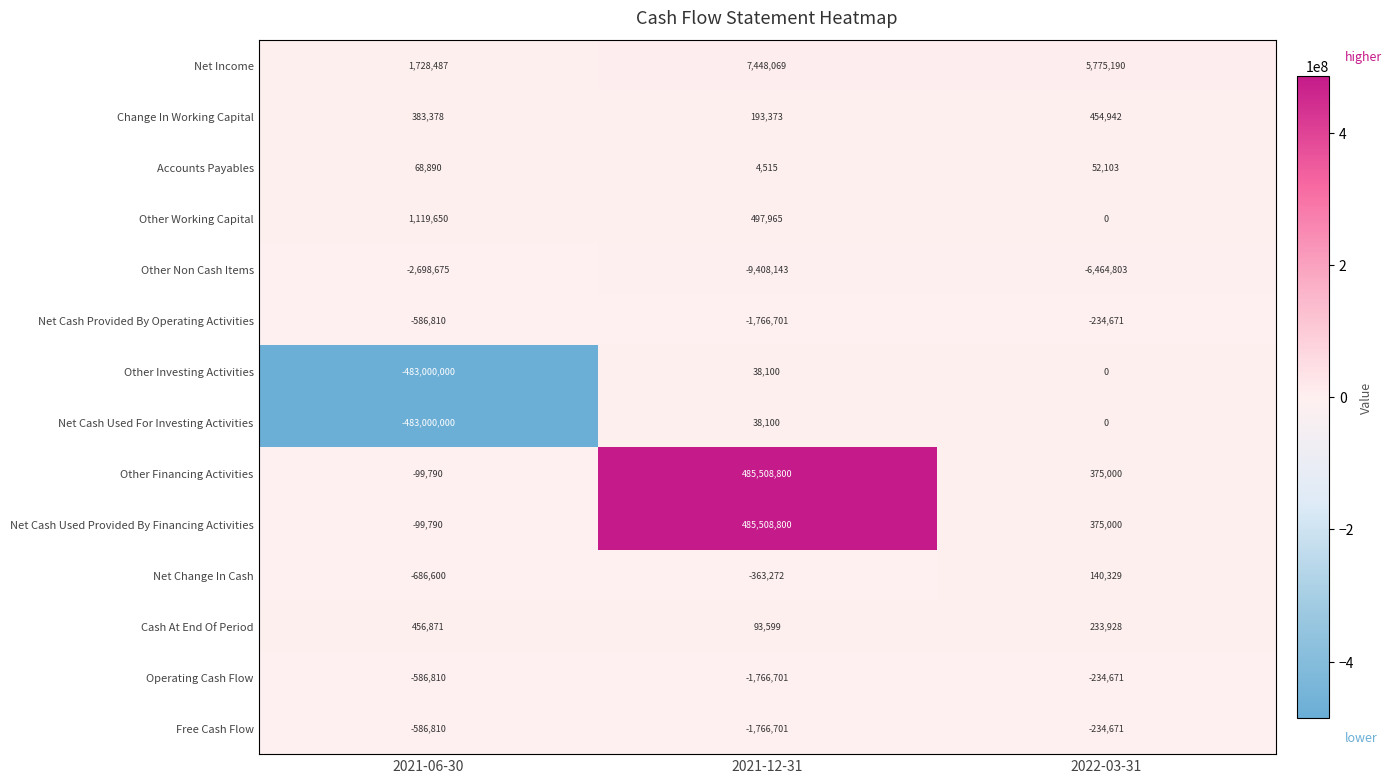

How many series are shown in this chart?

14